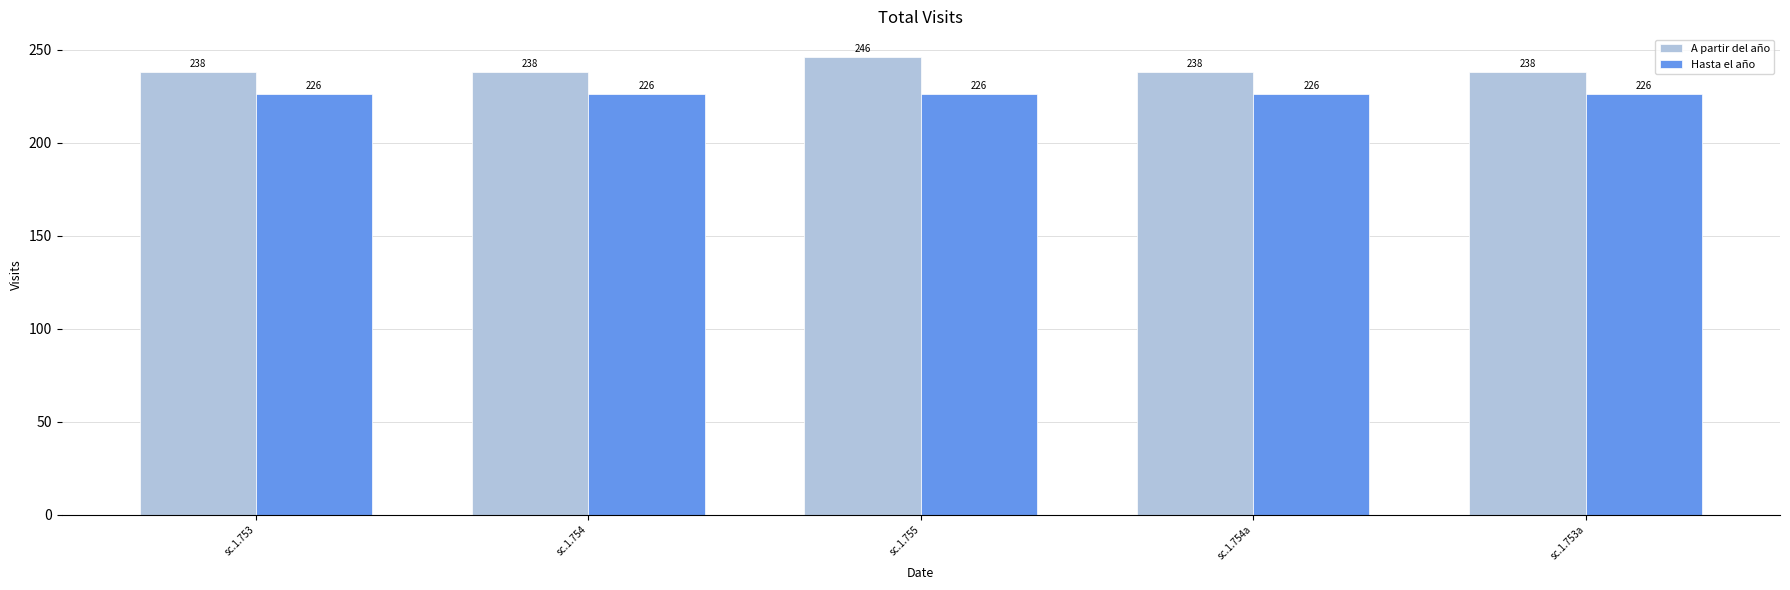

At how many categories does at least one series exceed 239?

1